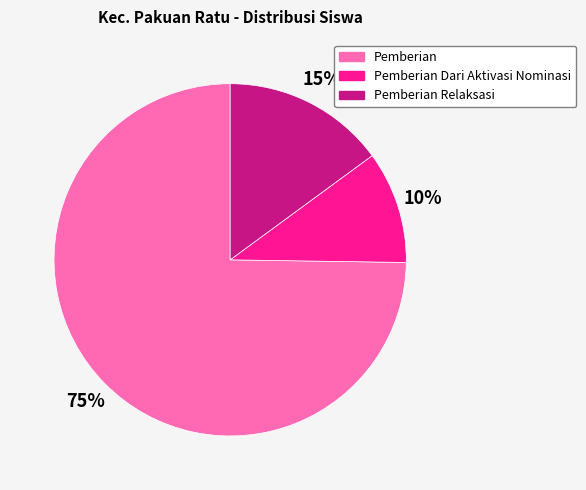

Which slice is the largest?

Pemberian